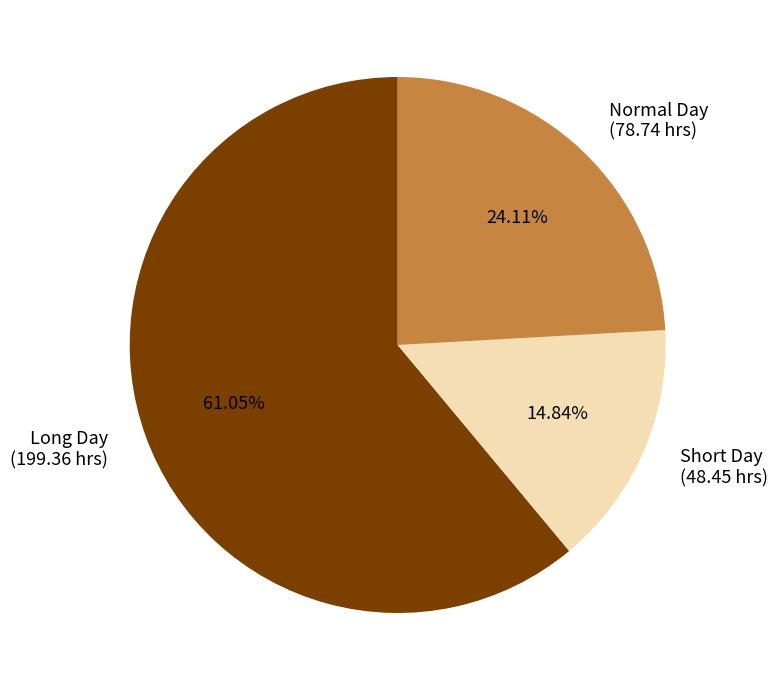

Rank the categories by value from lowest to highest.

Short Day (48.45 hrs), Normal Day (78.74 hrs), Long Day (199.36 hrs)